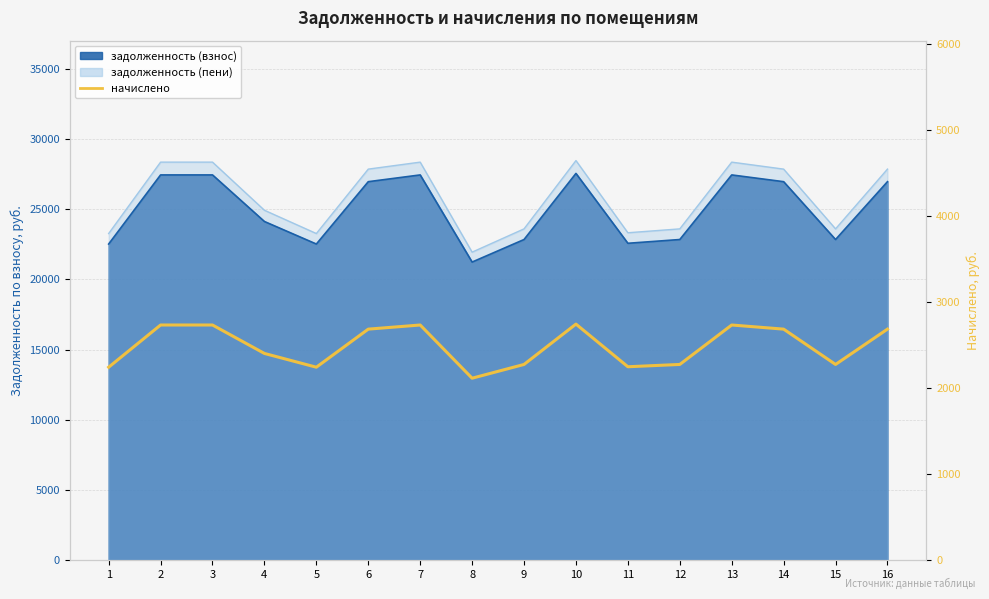

Rank the categories by value from lowest to highest.

8, 1, 5, 11, 9, 12, 15, 4, 6, 14, 16, 2, 3, 7, 13, 10